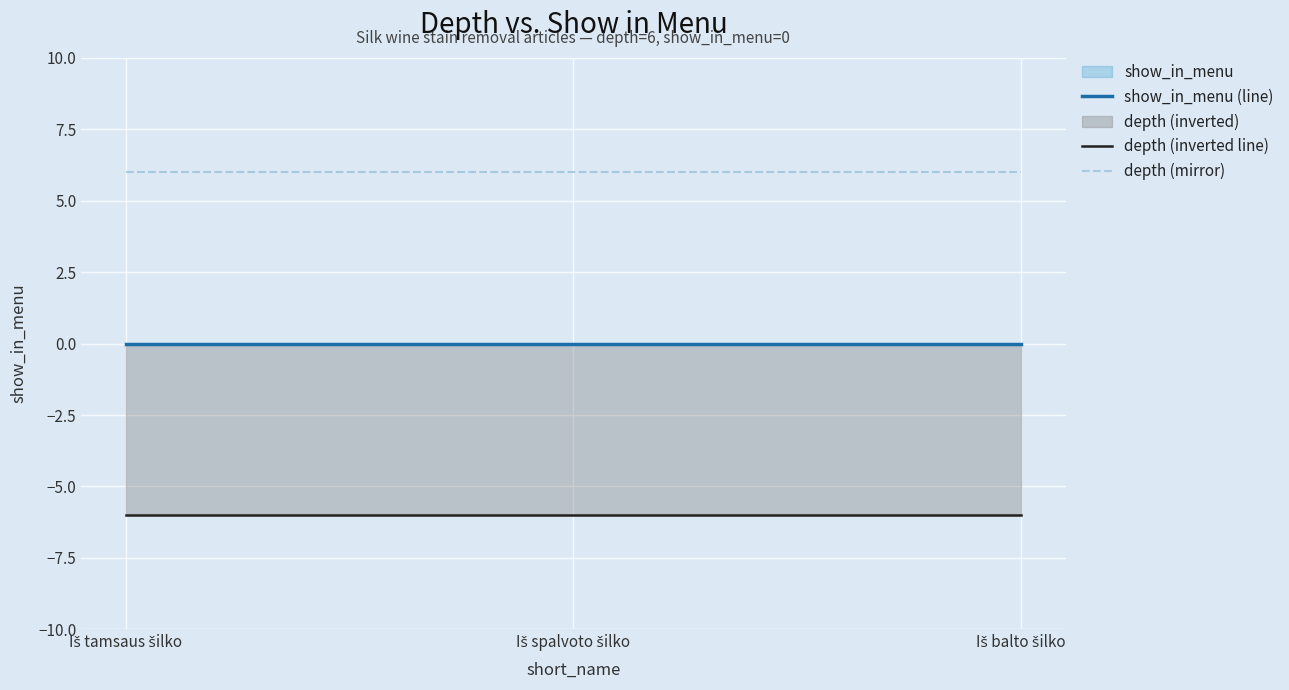

At which category is the sum across all series the highest?

Iš tamsaus šilko